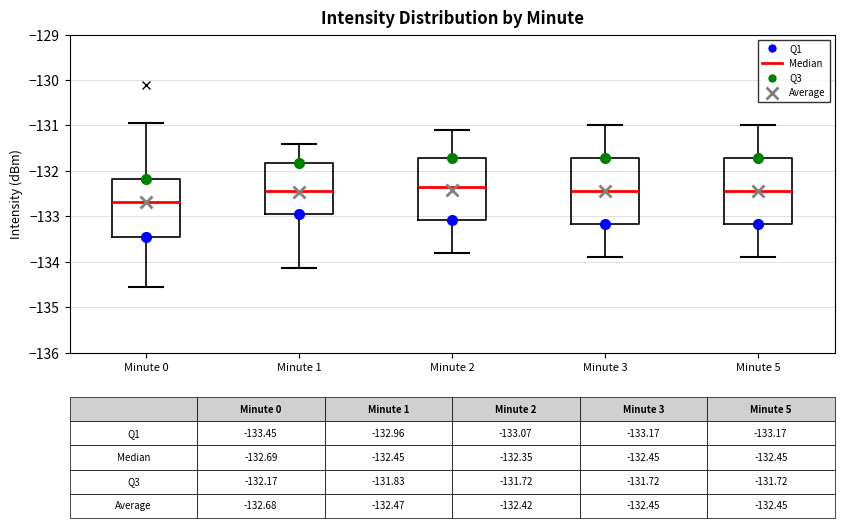

Which box has the lowest median line?

Minute 0